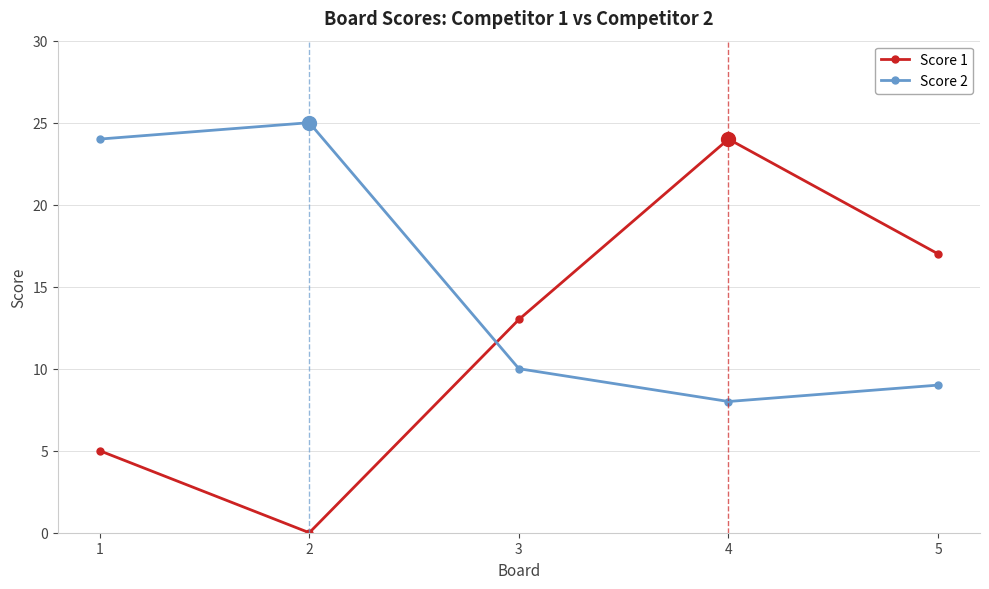

Where is Score 1 nearest to the value 12?

3